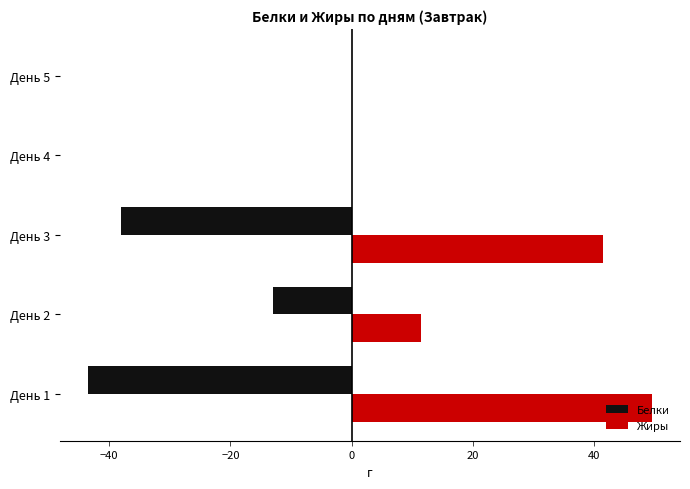

Which series has the widest spread of values?

Жиры